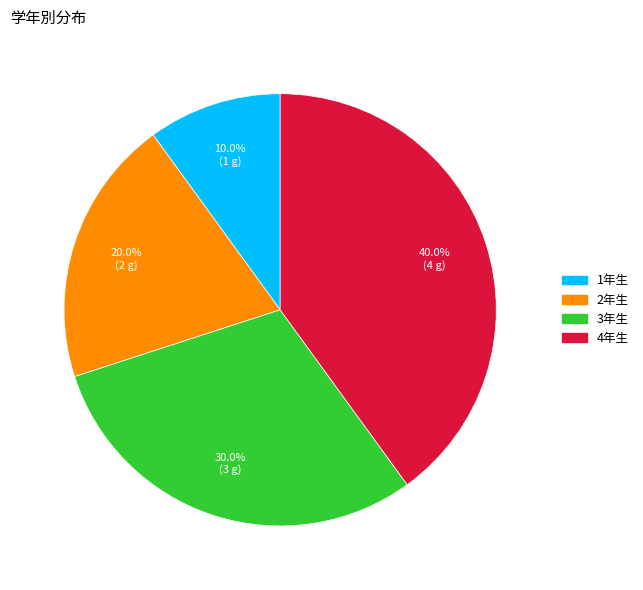

What percentage is NOT represented by 3年生?

70.0%